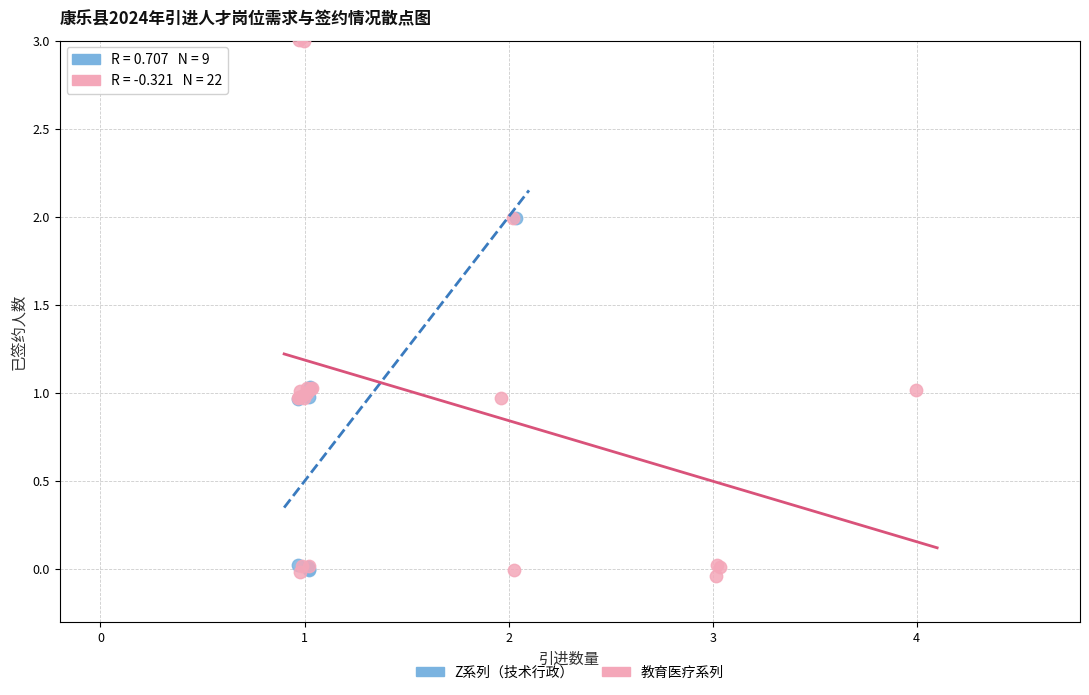

Which series contains the highest Y value?

教育医疗系列